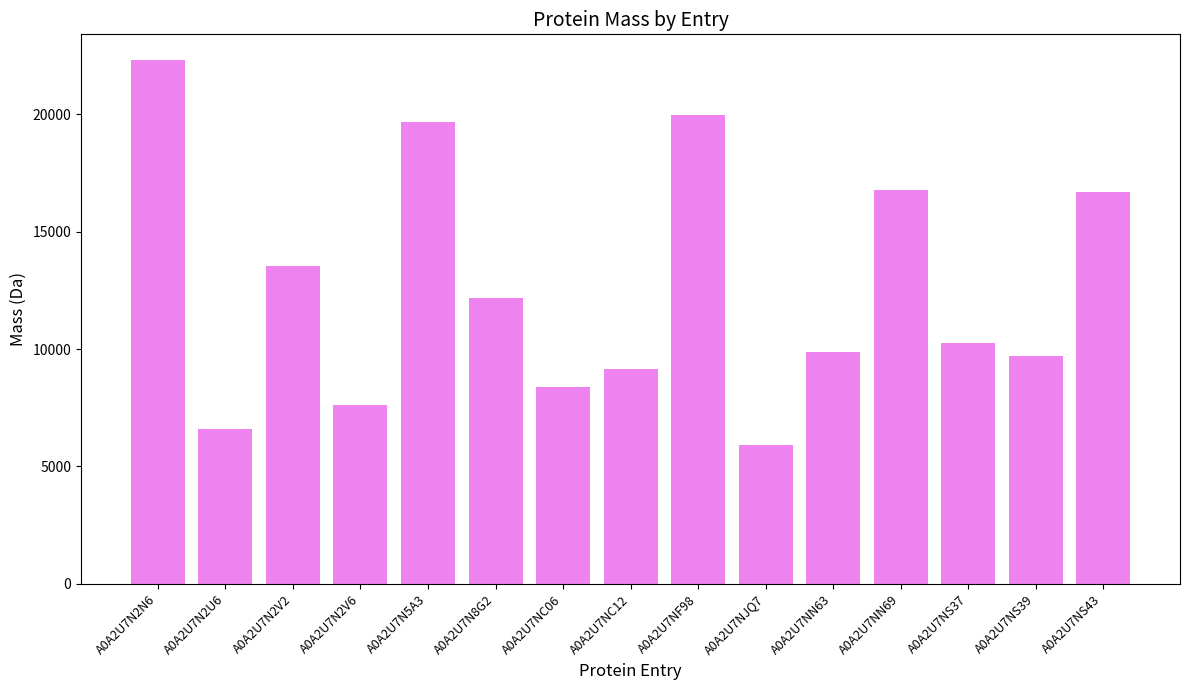

Which has a higher value, A0A2U7N2V2 or A0A2U7N8G2?

A0A2U7N2V2